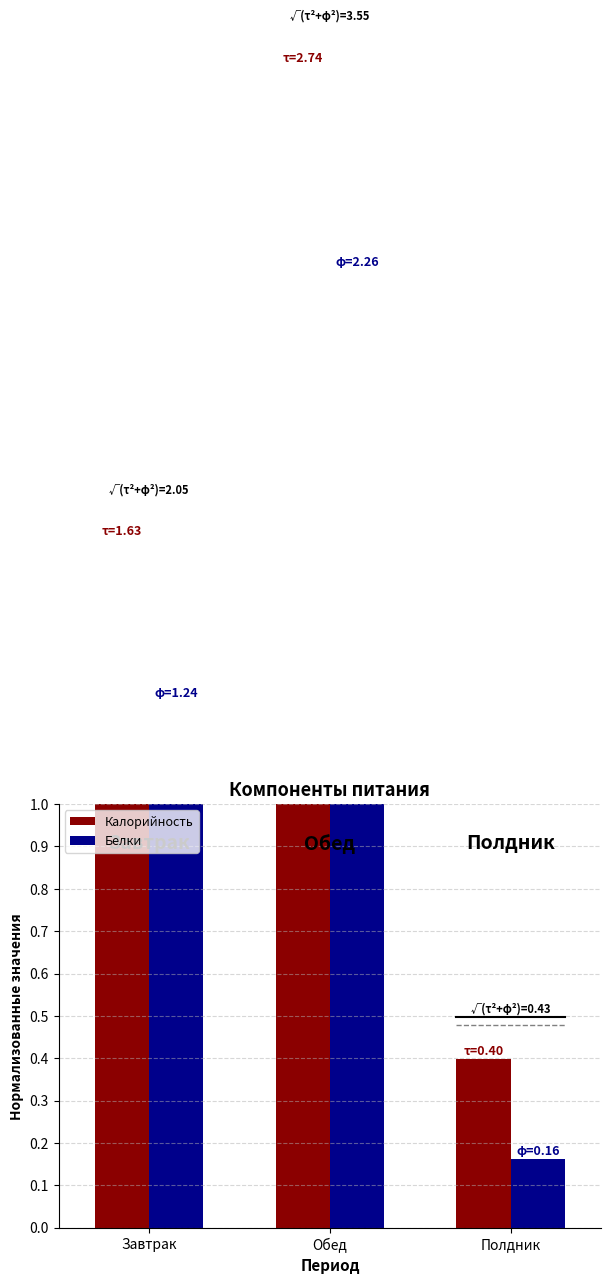

Which label corresponds to the smallest value in the chart?

Полдник